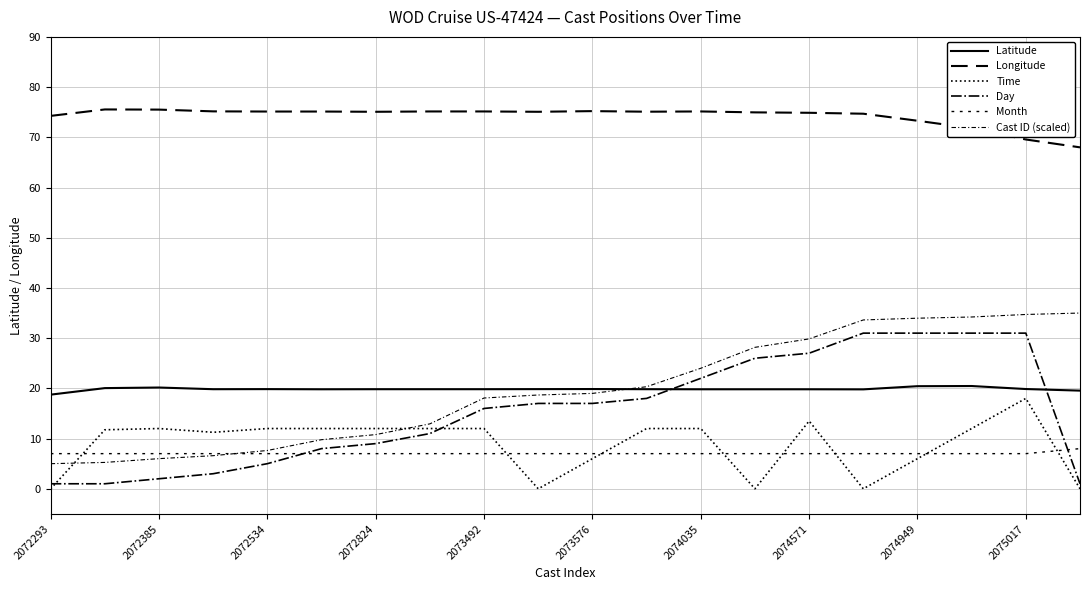

Does the chart display data point markers on the line(s)?

No